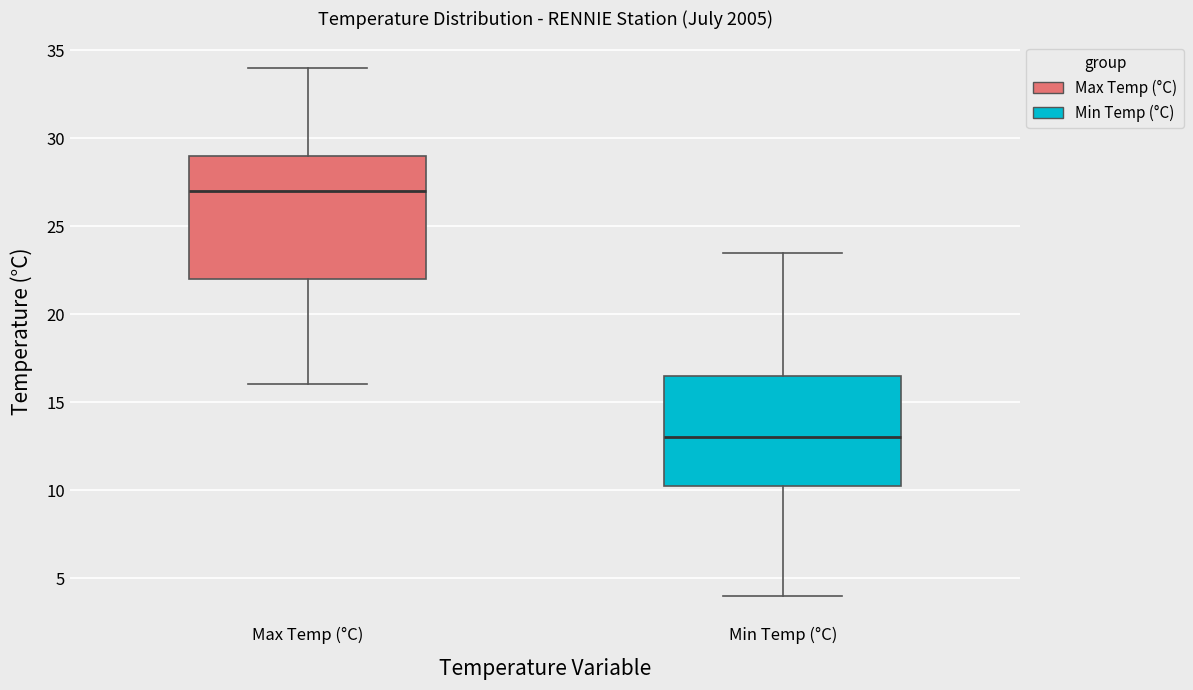

Comparing the boxes themselves (not the whiskers), which one is the tallest?

Max Temp (°C)